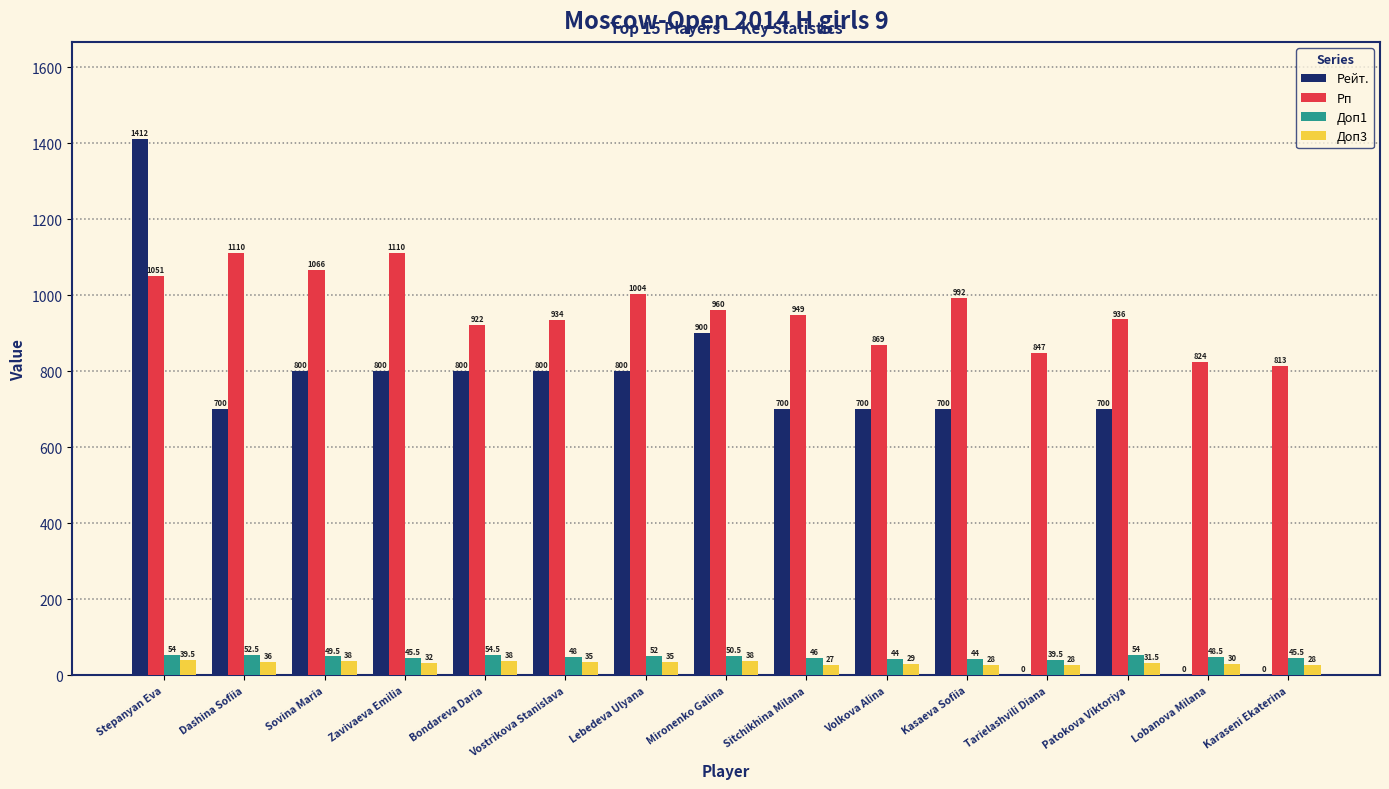

At which label does Доп3 first exceed 32?

Stepanyan Eva